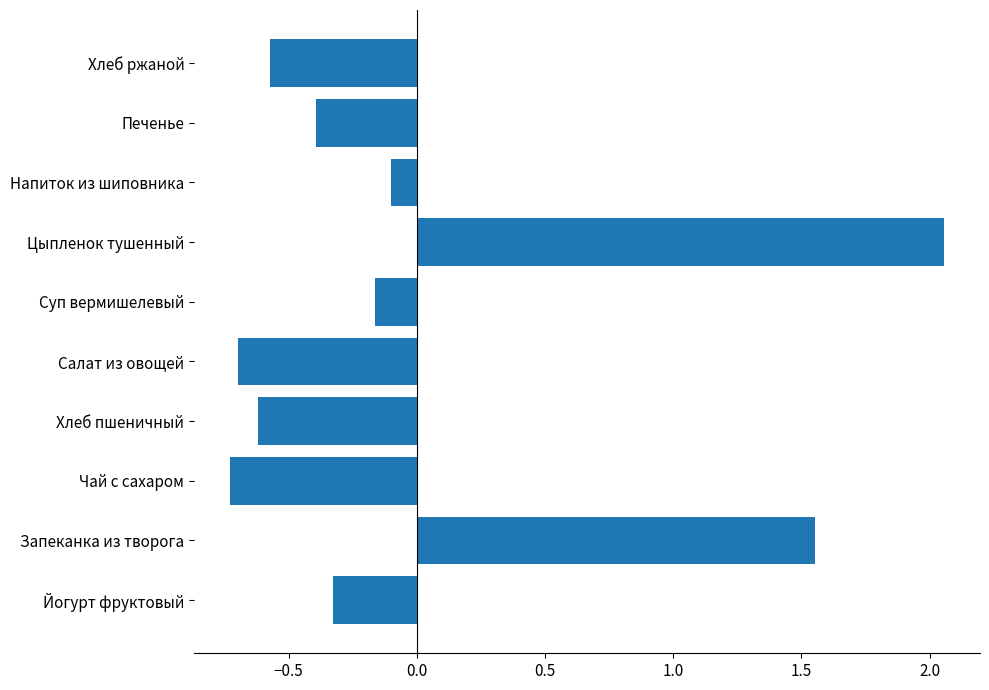

Is it true that the value at Чай с сахаром is -0.3?

False